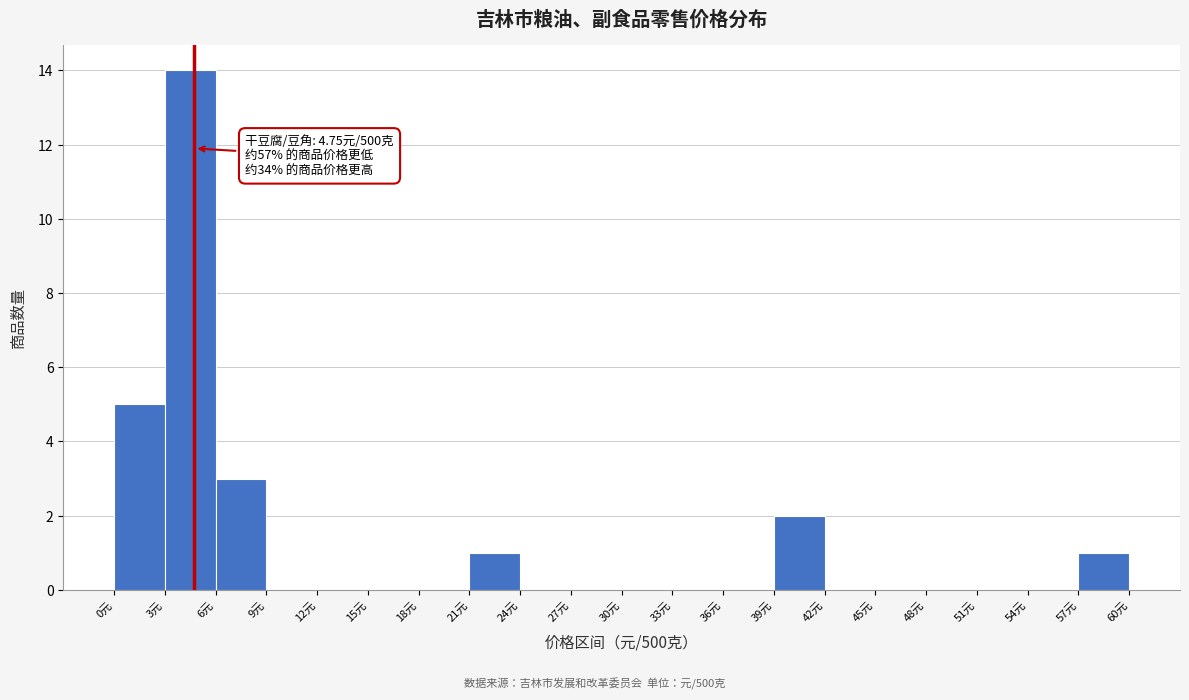

Which range on the x-axis has the tallest bar?

3 to 6